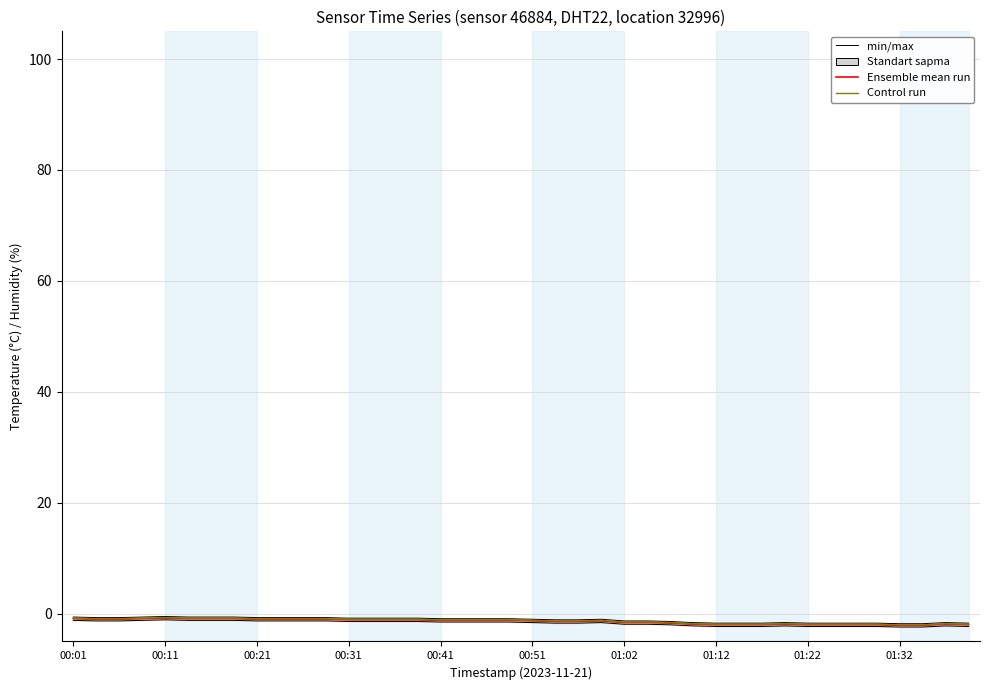

Reading left to right, transcribe all the data shown in this chart.

Ensemble mean run: -0.9	-1.0	-1.0	-0.9	-0.8	-0.9	-0.9	-0.9	-1.0	-1.0	-1.0	-1.0	-1.1	-1.1	-1.1	-1.1	-1.2	-1.2	-1.2	-1.2	-1.3	-1.4	-1.4	-1.3	-1.6	-1.6	-1.7	-1.9	-2.0	-2.0	-2.0	-1.9	-2.0	-2.0	-2.0	-2.0	-2.1	-2.1	-1.9	-2.0
Control run: -0.8	-0.9	-0.9	-0.8	-0.7	-0.8	-0.8	-0.8	-0.9	-0.9	-0.9	-0.9	-1.0	-1.0	-1.0	-1.0	-1.1	-1.1	-1.1	-1.1	-1.2	-1.3	-1.3	-1.2	-1.5	-1.5	-1.6	-1.8	-1.9	-1.9	-1.9	-1.8	-1.9	-1.9	-1.9	-1.9	-2.0	-2.0	-1.8	-1.9